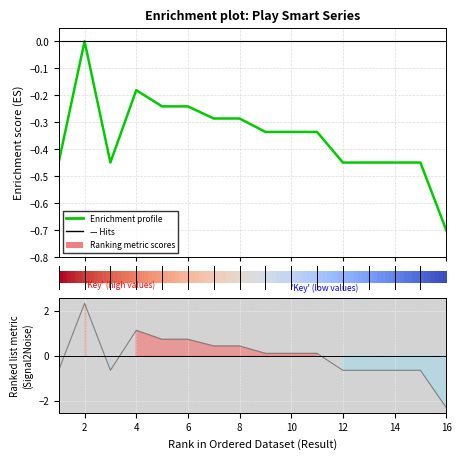

The value at 13 is -0.1. True or false?

False